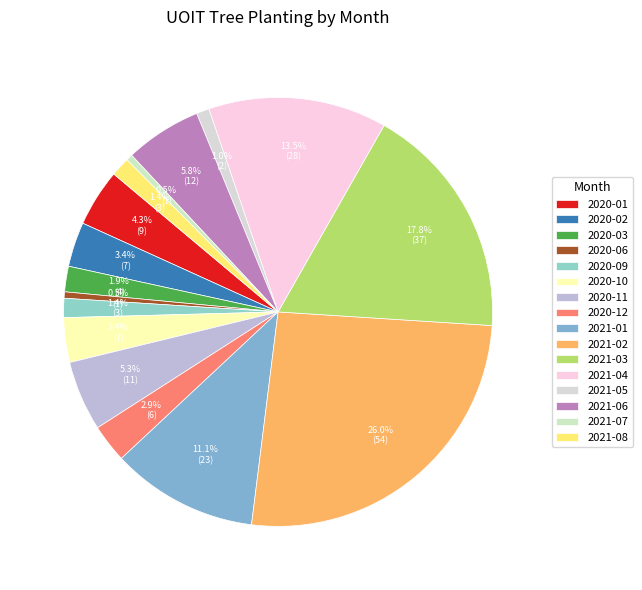

What percentage is NOT represented by 2021-05?

99.0%